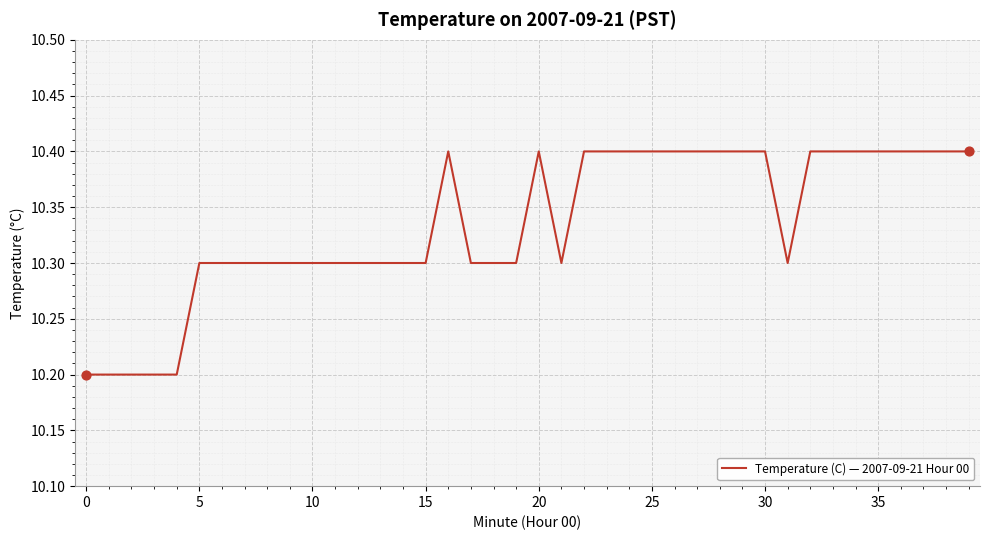

What is the smallest value displayed?

10.2